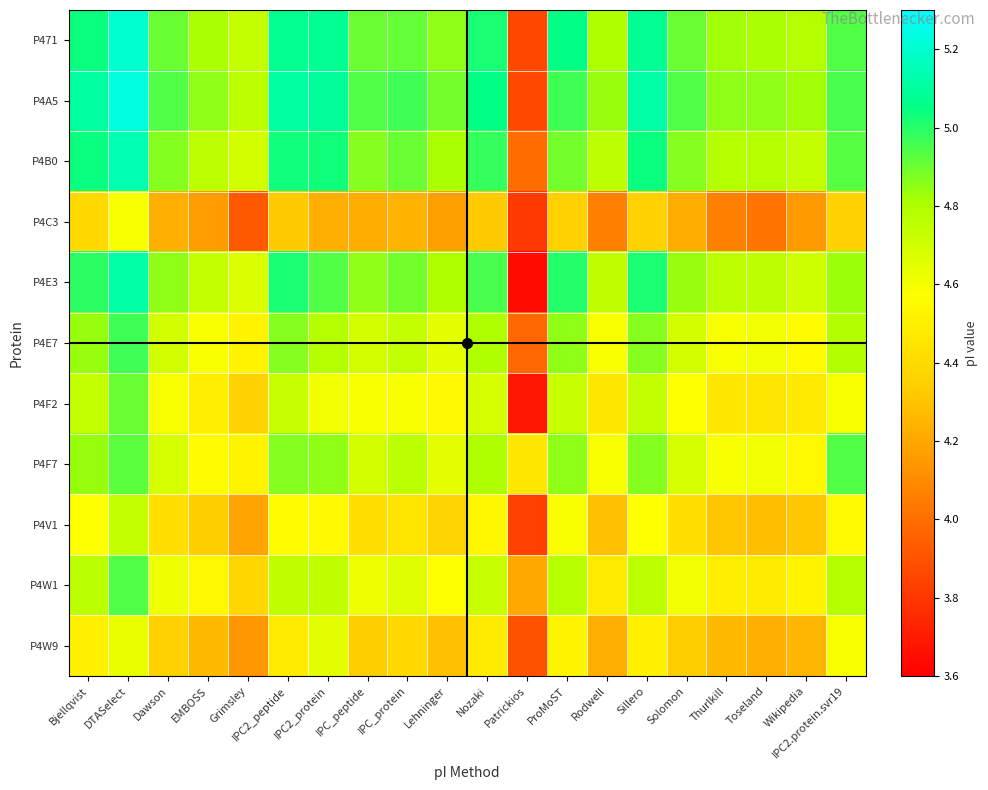

What is the maximum value shown in the chart?

5.2